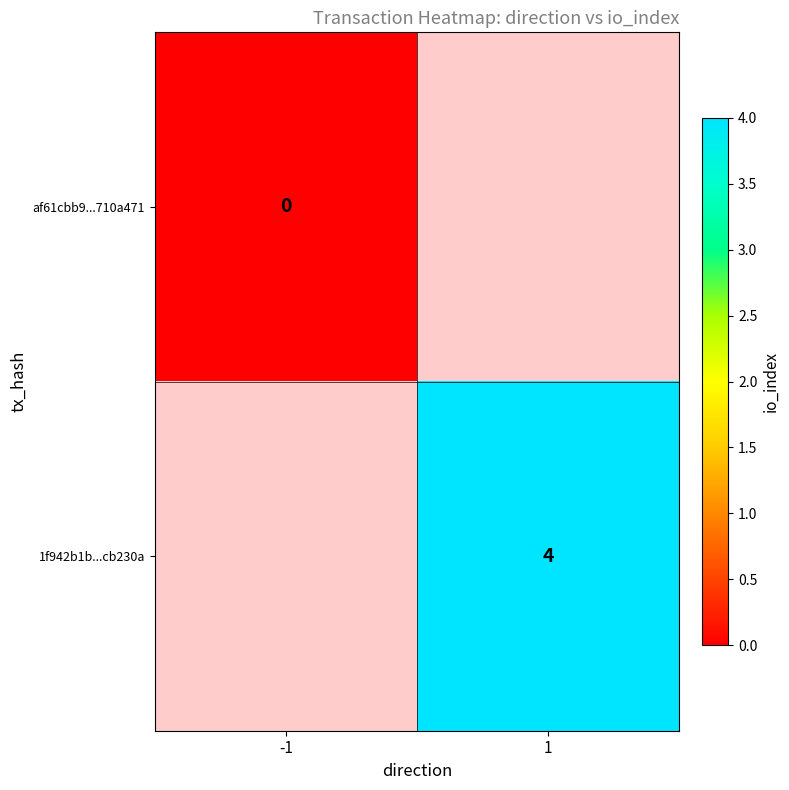

The 1f942b1b...cb230a series shows 5 at 1. True or false?

False